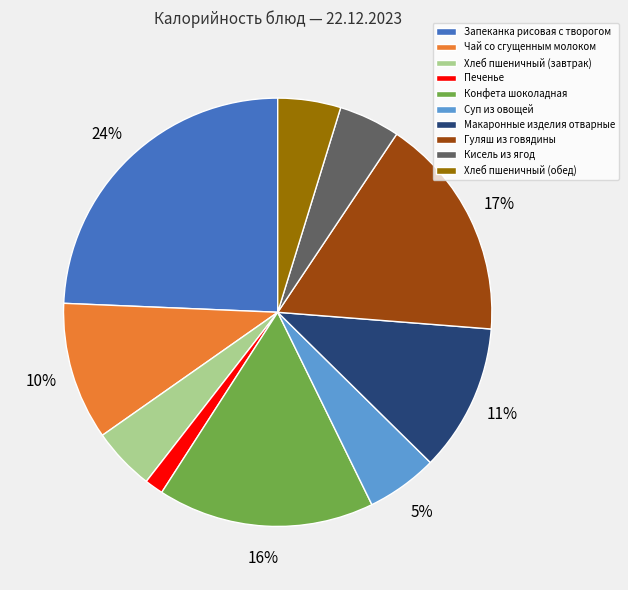

Is there any slice that represents more than half of the pie?

No